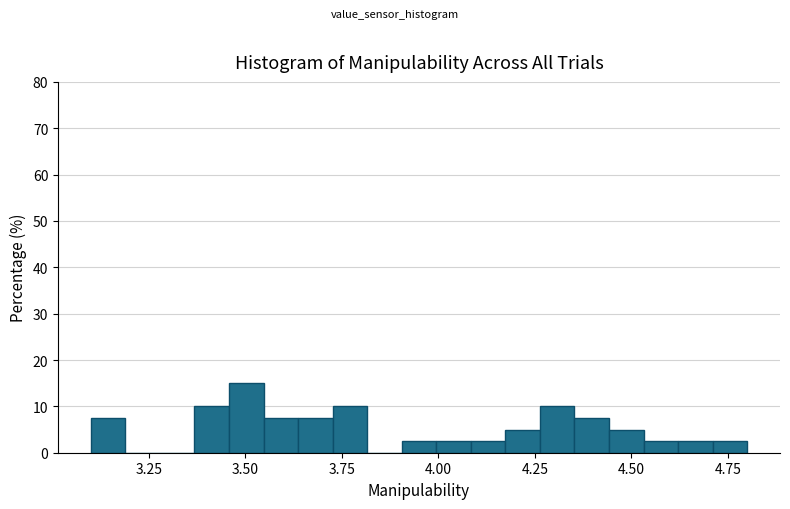

Around what value on the x-axis is the tallest bar? Give the approximate position of its centre, as read against the axis.

3.50